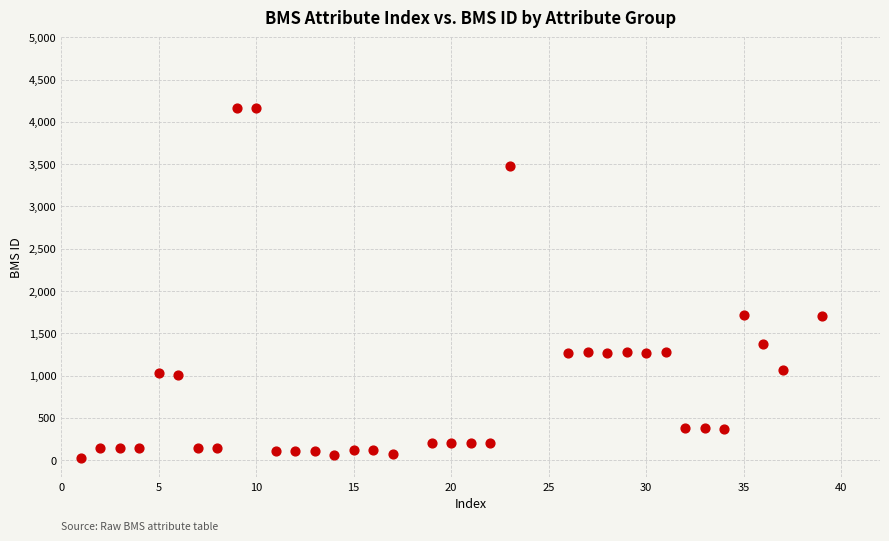

What is the range of X values (max minus min)?

38